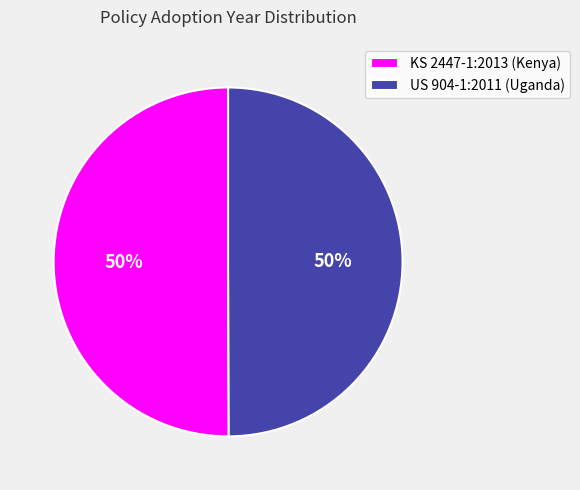

To the nearest percent, what percentage of the pie is KS 2447-1:2013 (Kenya)?

50%